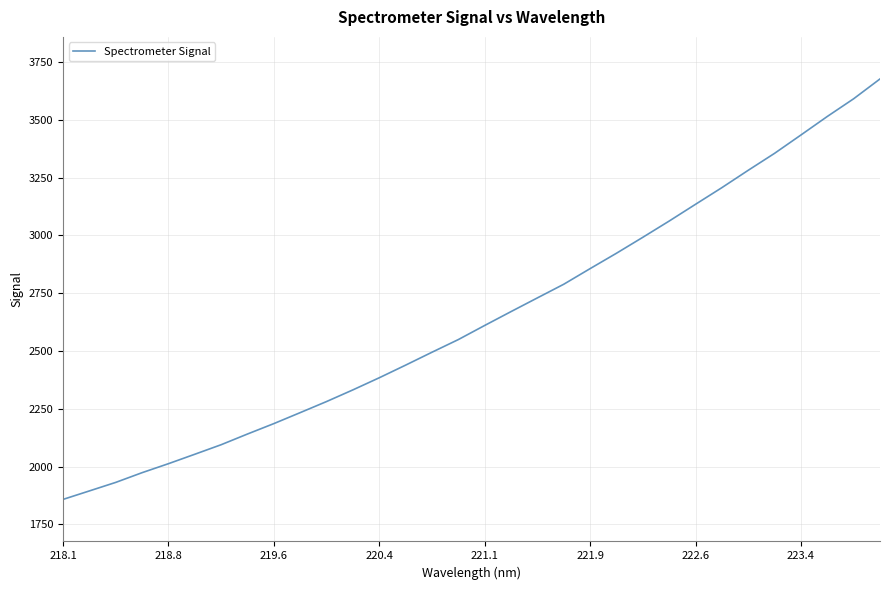

True or false: the data has more than 0 interior local peaks.

False